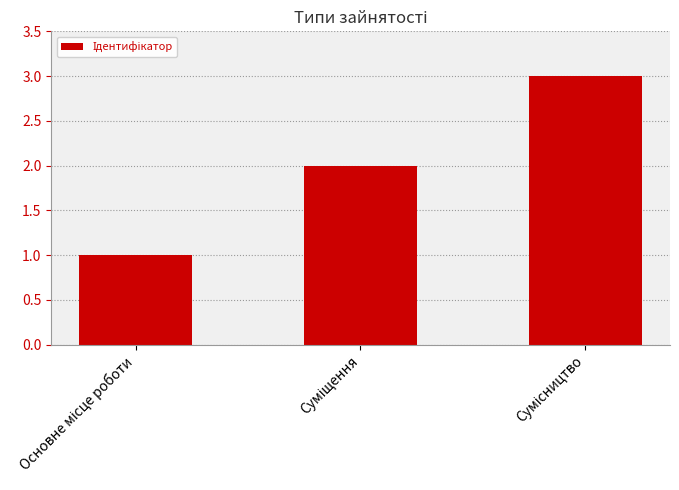

What is the sum of all values?

6